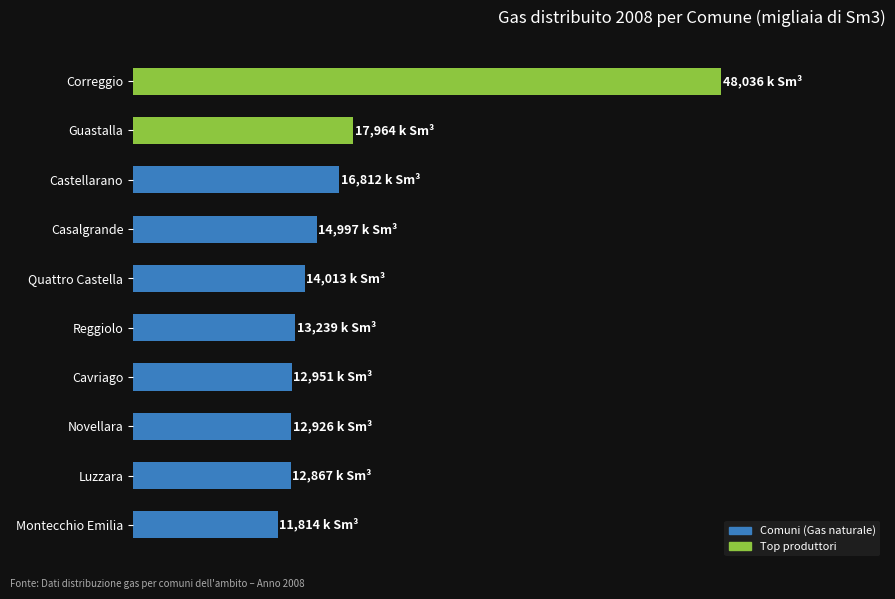

Does the chart contain any negative values?

No